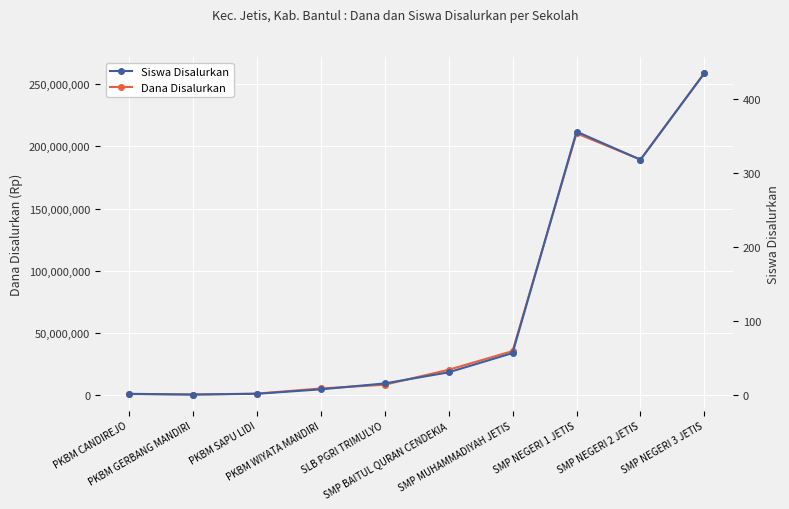

At which category is the sum across all series the highest?

SMP NEGERI 3 JETIS